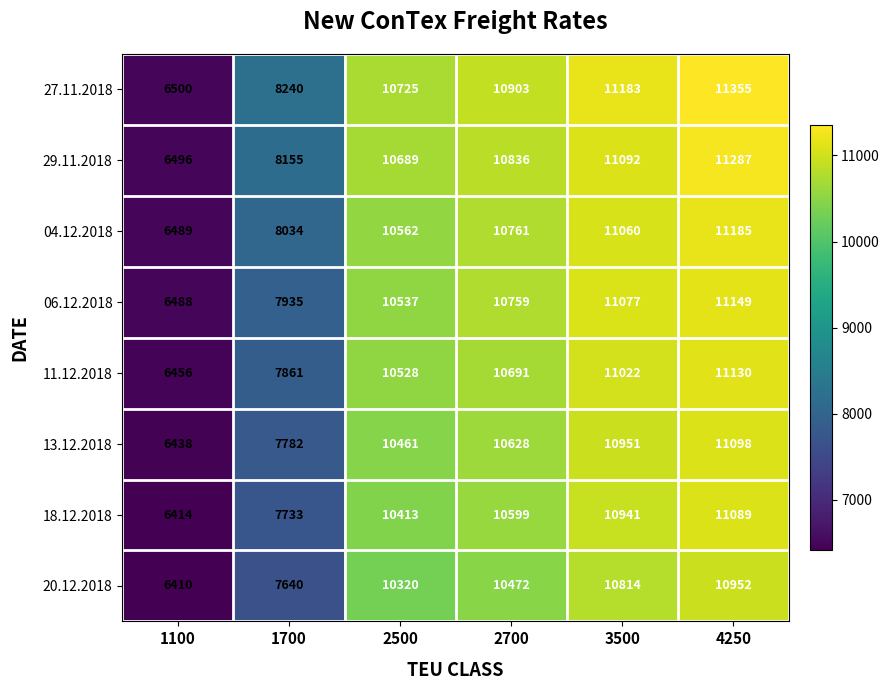

At which category does the chart reach its peak across all series?

4250